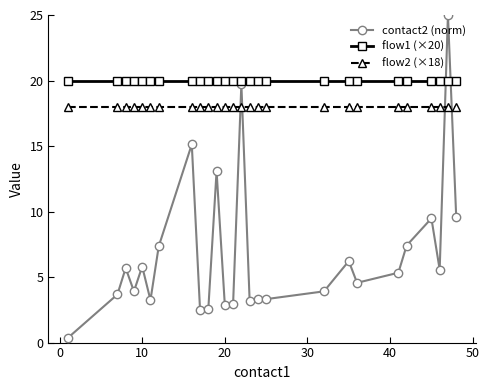

What is the value of the contact2 (norm) point at the 18th from the left?

3.9